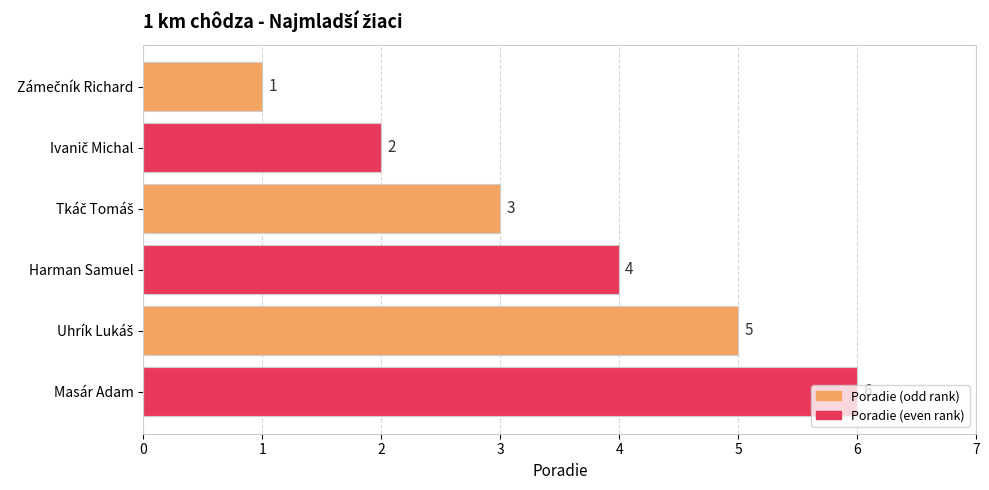

What is the ratio of the value at Masár Adam to the value at Harman Samuel?

1.5